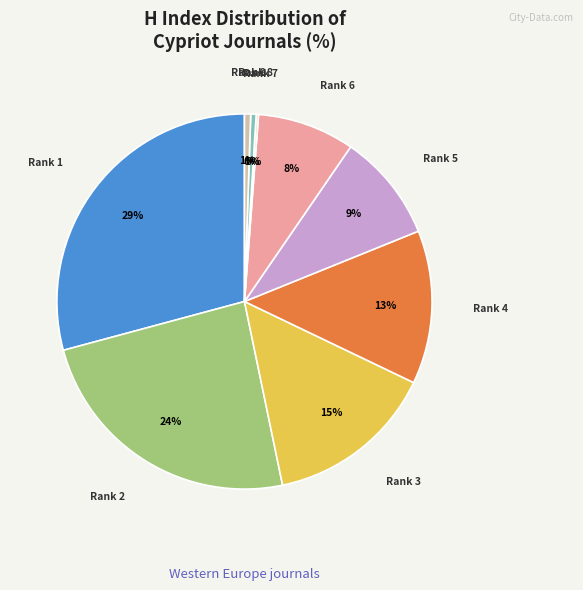

Which has a higher value, Rank 2 or Rank 4?

Rank 2